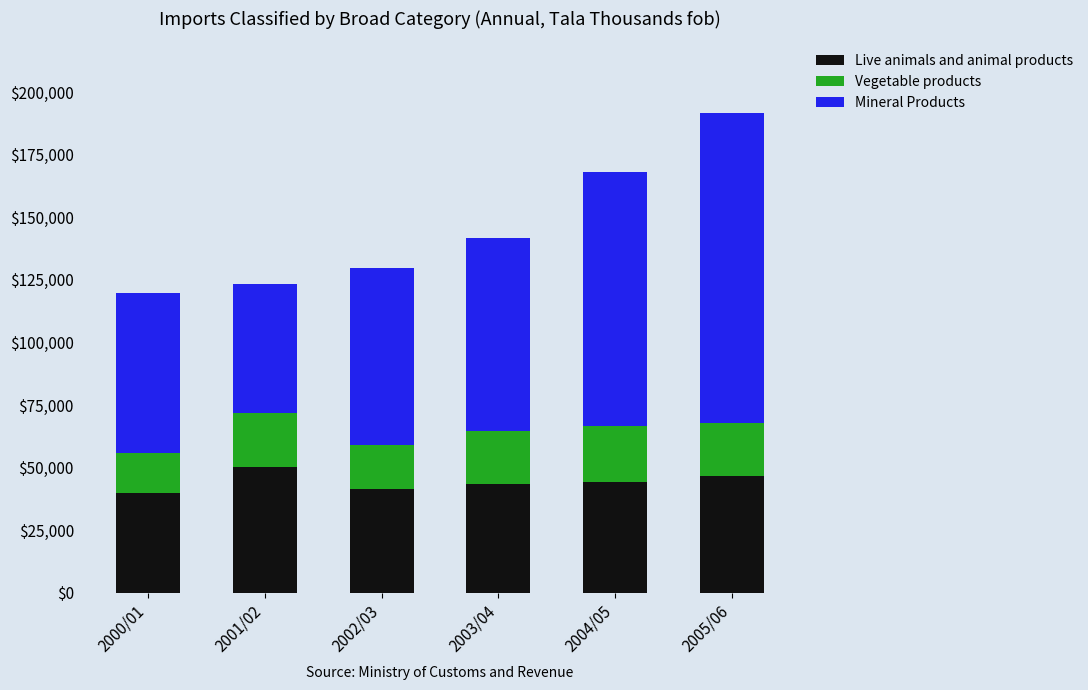

What is the highest value of the Live animals and animal products series?

50167.2